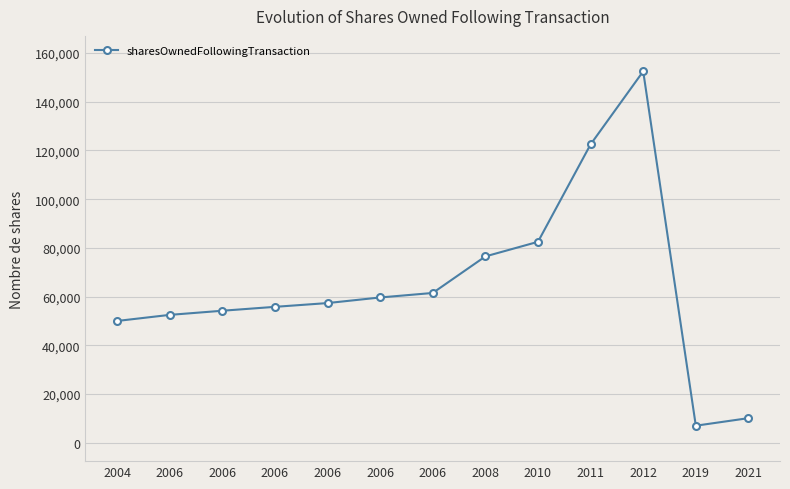

Reading left to right, extract all data points from this chart.

2004=50000	2006=52500	2006=54200	2006=55800	2006=57350	2006=59650	2006=61500	2008=76500	2010=82500	2011=122500	2012=152500	2019=7002	2021=10102